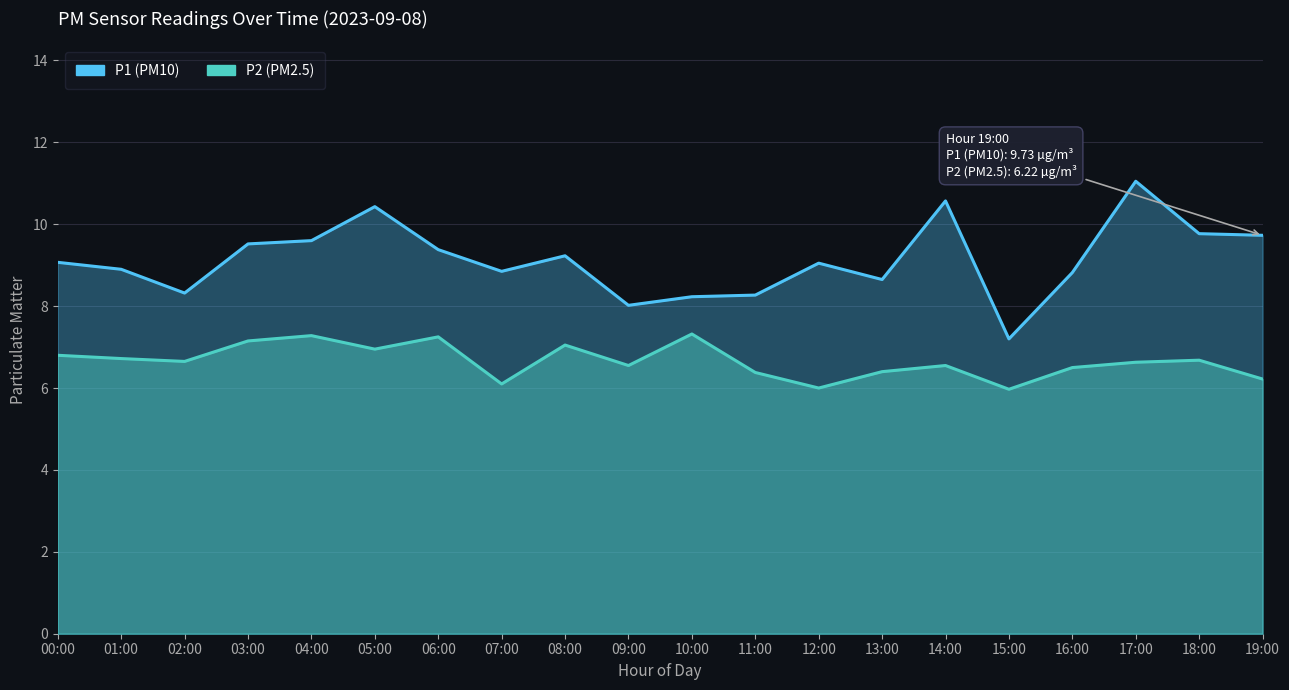

True or false: P2 and P1 cross at least once.

False